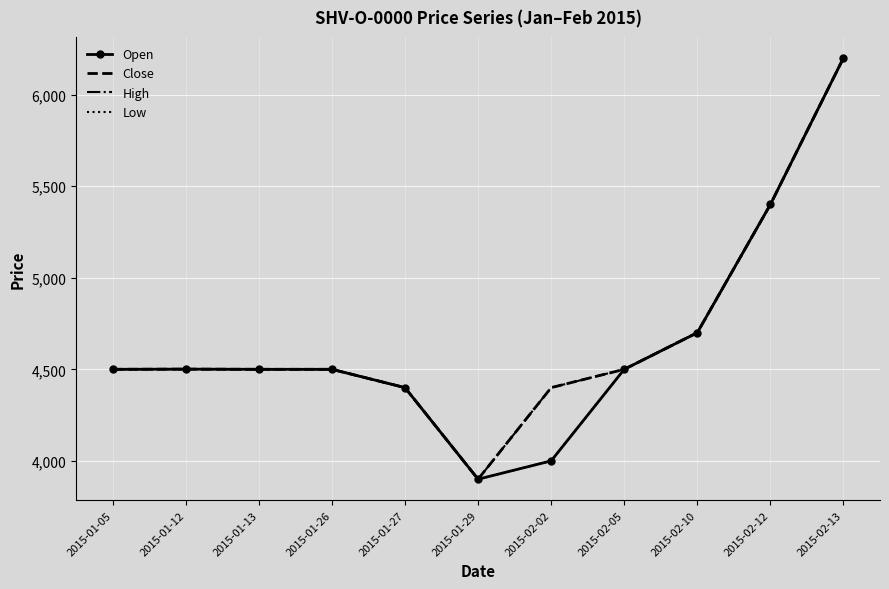

Which category has the highest value in the Low series?

2015-02-13